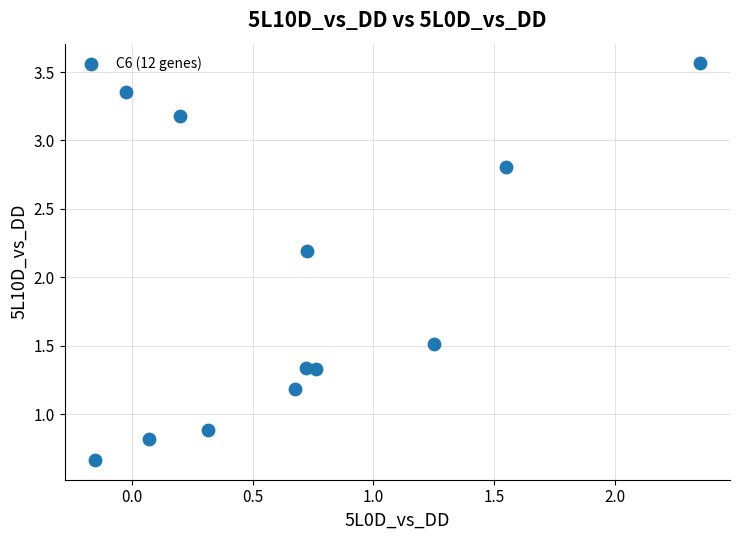

What Y value in the scatter plot is closest to 2?

2.2